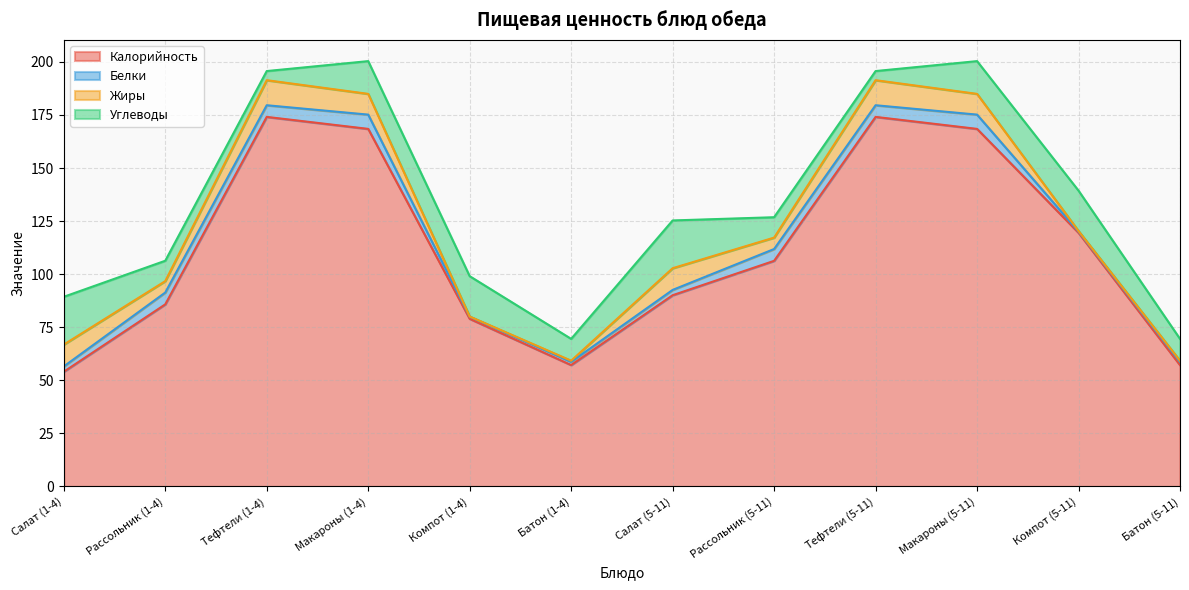

What is the difference between the maximum and minimum values in the Калорийность series?

120.0